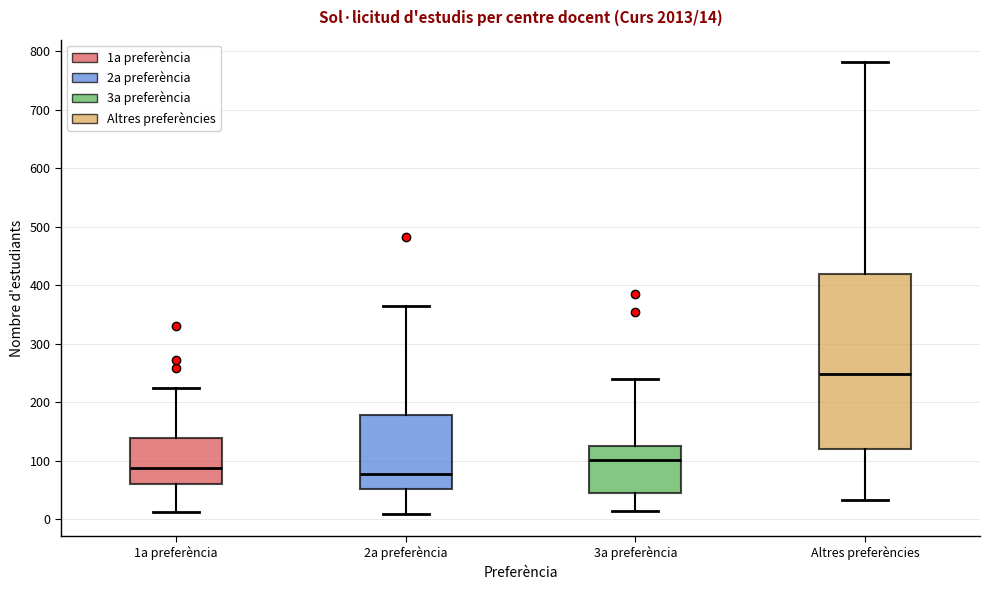

Comparing the boxes themselves (not the whiskers), which one is the tallest?

Altres preferències